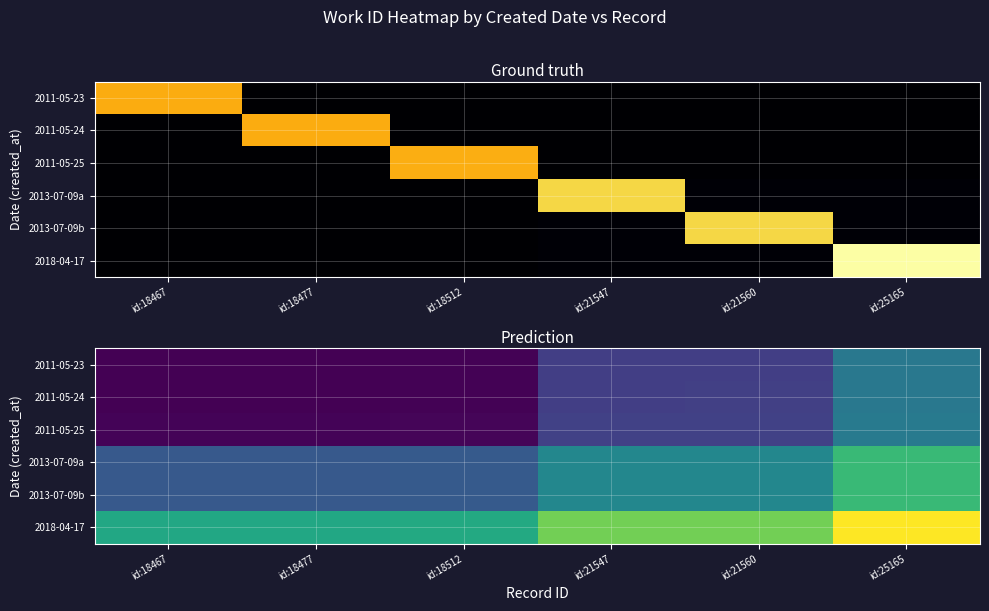

What is the difference between the 2013-07-09a values at id:21560 and id:18467?

0.2